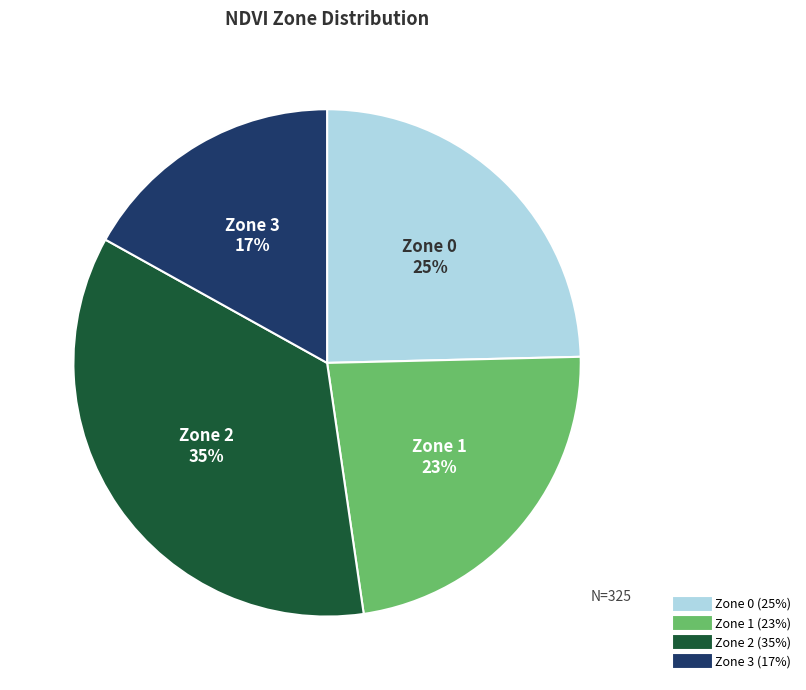

How many segments does this pie chart have?

4